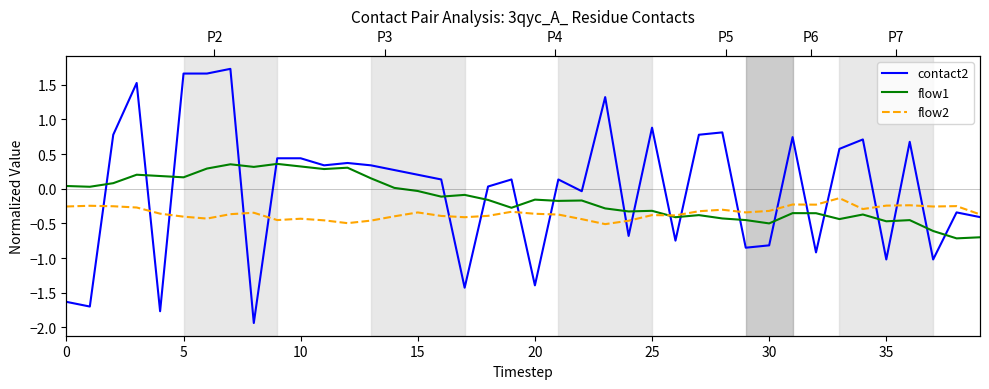

The value of flow2 at 0 is -0.1. True or false?

False